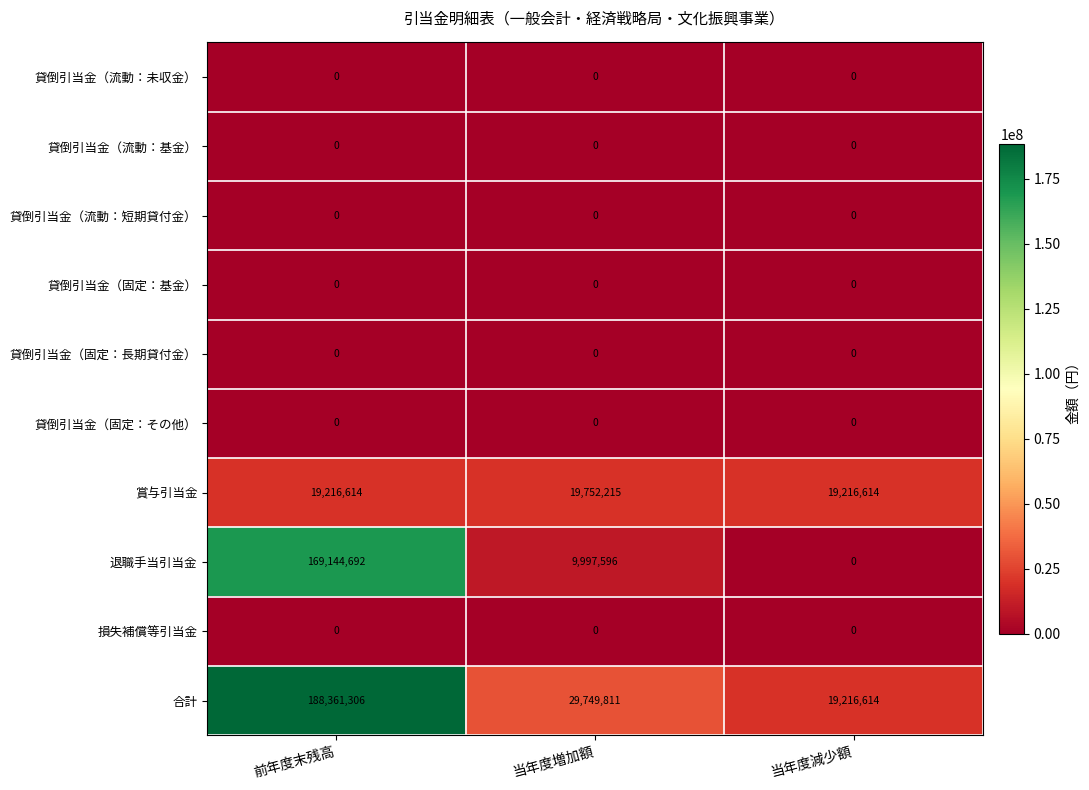

Reading left to right, extract all data points from this chart.

貸倒引当金（流動：未収金）: 前年度末残高=0	当年度増加額=0	当年度減少額=0
貸倒引当金（流動：基金）: 前年度末残高=0	当年度増加額=0	当年度減少額=0
貸倒引当金（流動：短期貸付金）: 前年度末残高=0	当年度増加額=0	当年度減少額=0
貸倒引当金（固定：基金）: 前年度末残高=0	当年度増加額=0	当年度減少額=0
貸倒引当金（固定：長期貸付金）: 前年度末残高=0	当年度増加額=0	当年度減少額=0
貸倒引当金（固定：その他）: 前年度末残高=0	当年度増加額=0	当年度減少額=0
賞与引当金: 前年度末残高=19216614	当年度増加額=19752215	当年度減少額=19216614
退職手当引当金: 前年度末残高=169144692	当年度増加額=9997596	当年度減少額=0
損失補償等引当金: 前年度末残高=0	当年度増加額=0	当年度減少額=0
合計: 前年度末残高=188361306	当年度増加額=29749811	当年度減少額=19216614